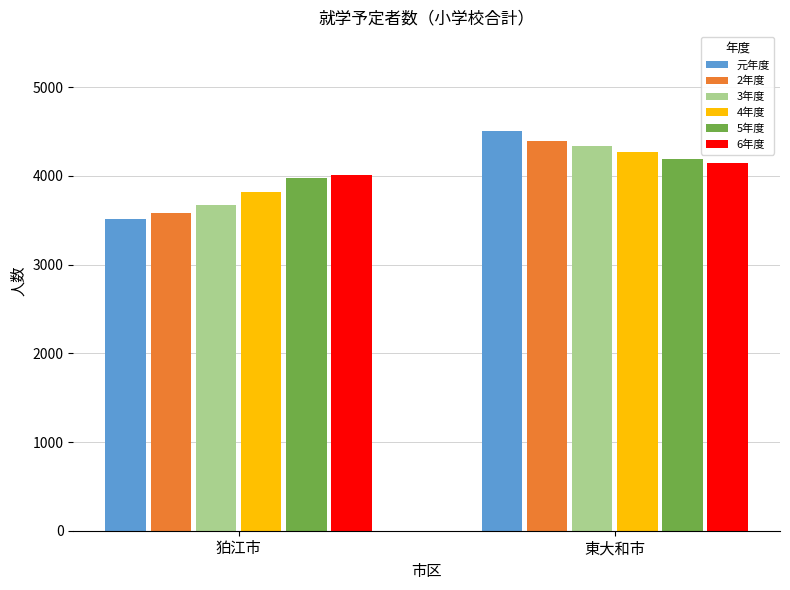

What is the value of the 5年度 bar at the 2nd from the left?

4186